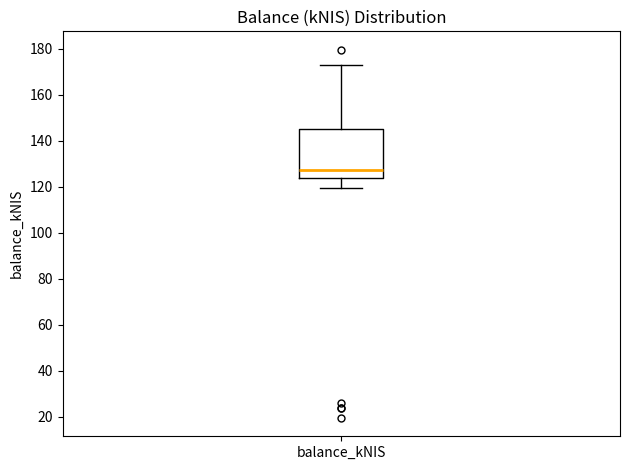

Read this box plot against the y-axis: the position of the median line, the range covered by the box, and the ends of both whiskers. The values are not printed on the chart, so give them approximately, as read against the axis.

median 128, box 124 to 146, whiskers 120 to 172